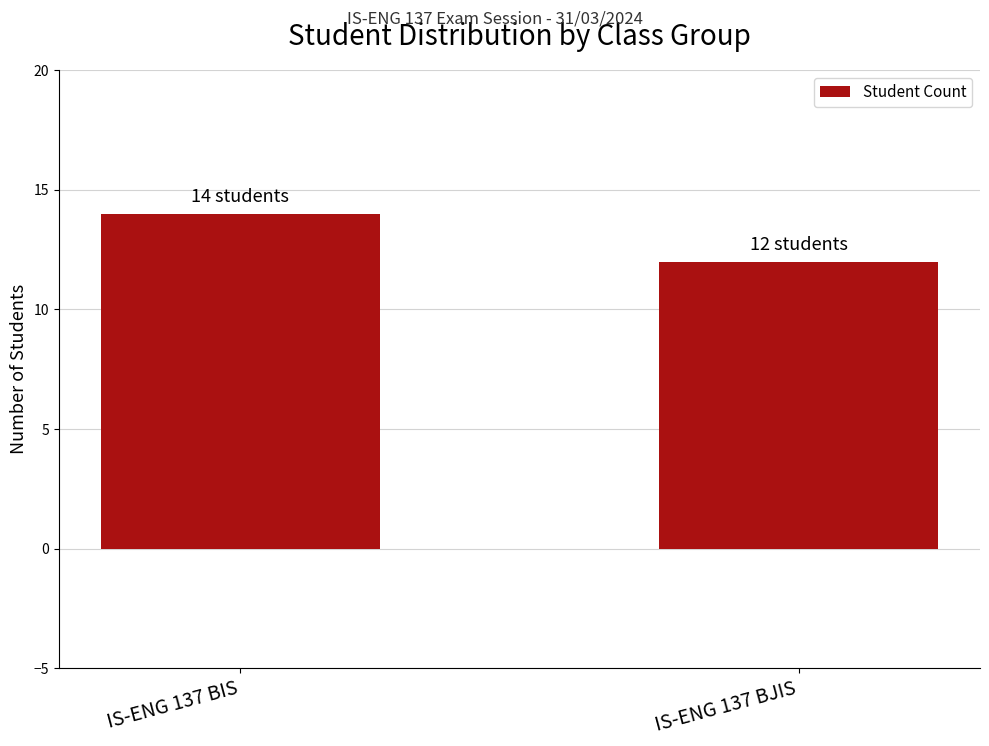

Reading left to right, extract all data points from this chart.

14	12